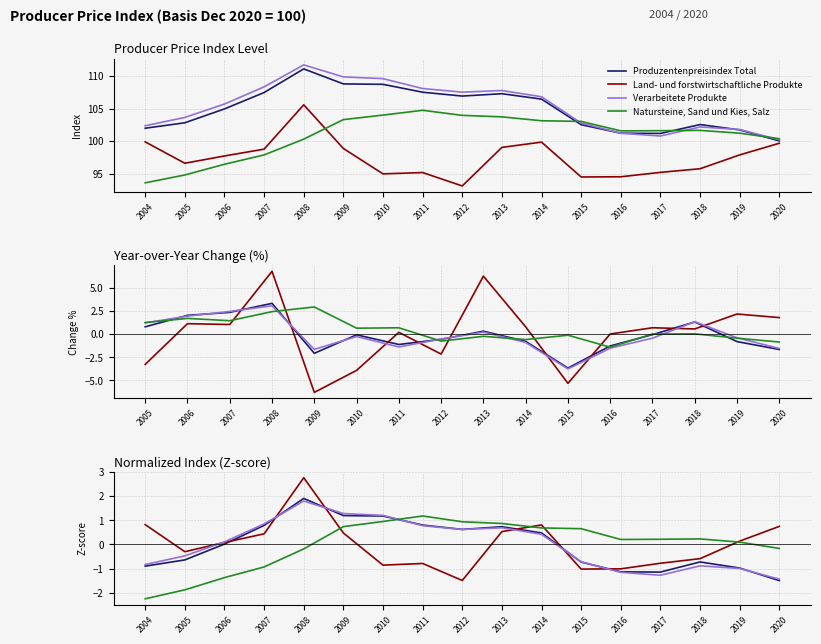

Where is the first local maximum for Produzentenpreisindex Total?

2008